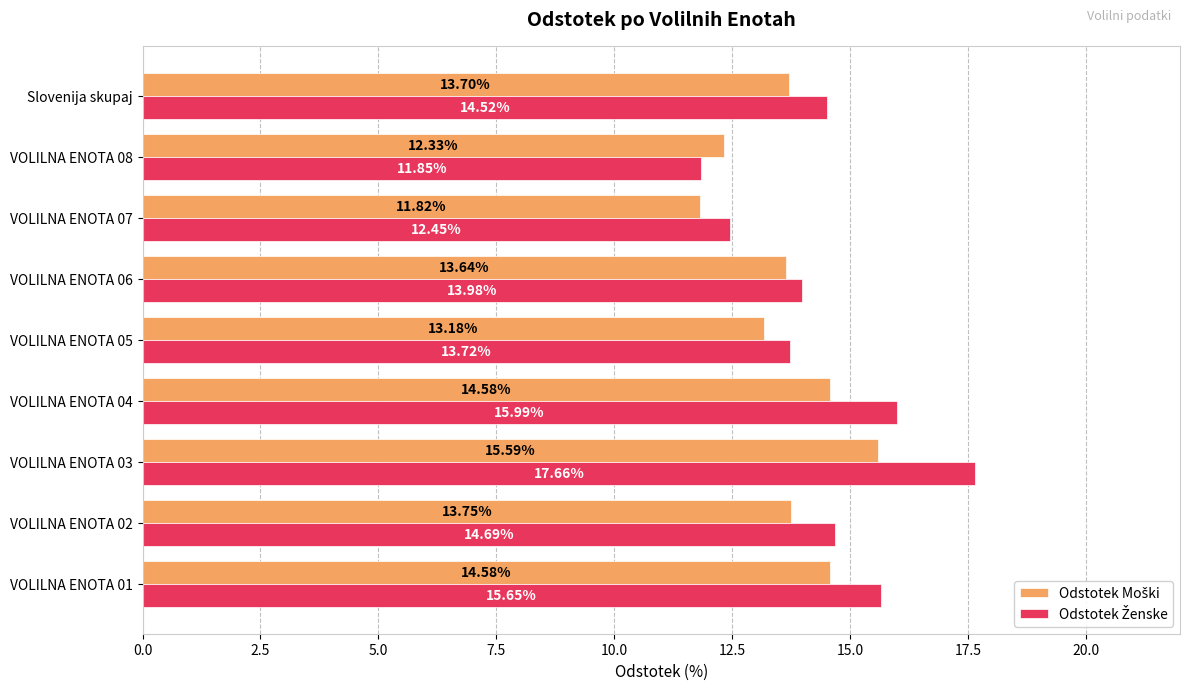

At how many categories does at least one series exceed 12?

9